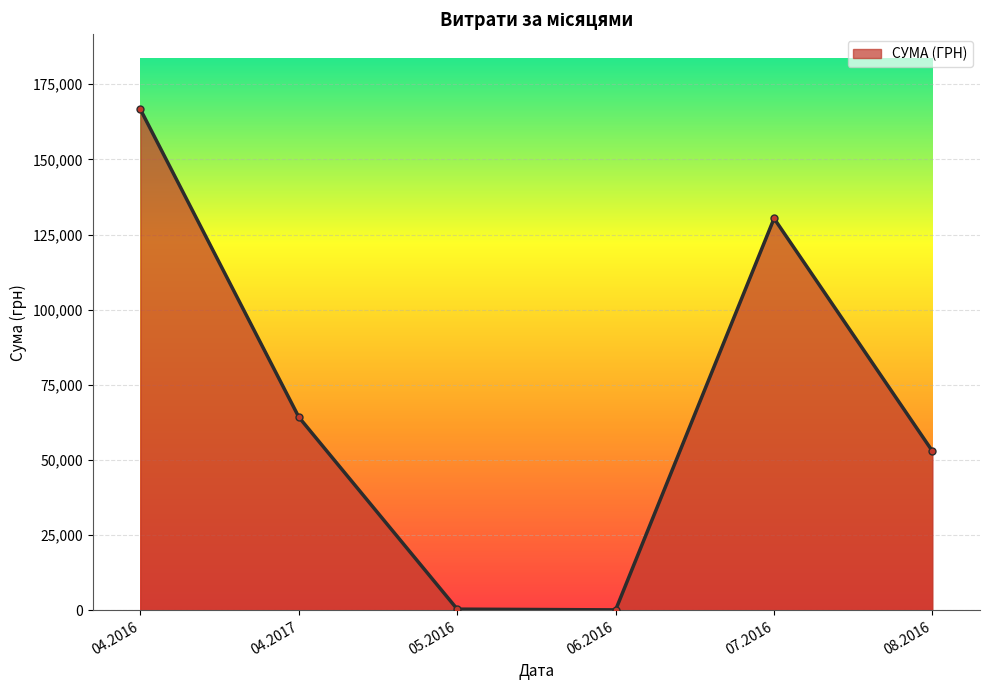

How many points are lower than both their immediate neighbors (excluding endpoints)?

1